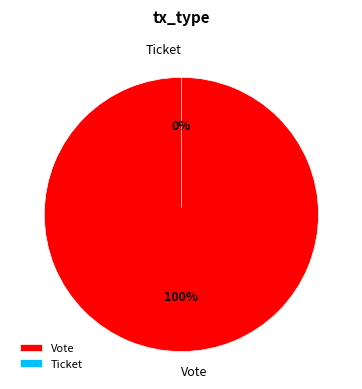

Rank the categories by value from lowest to highest.

Ticket, Vote